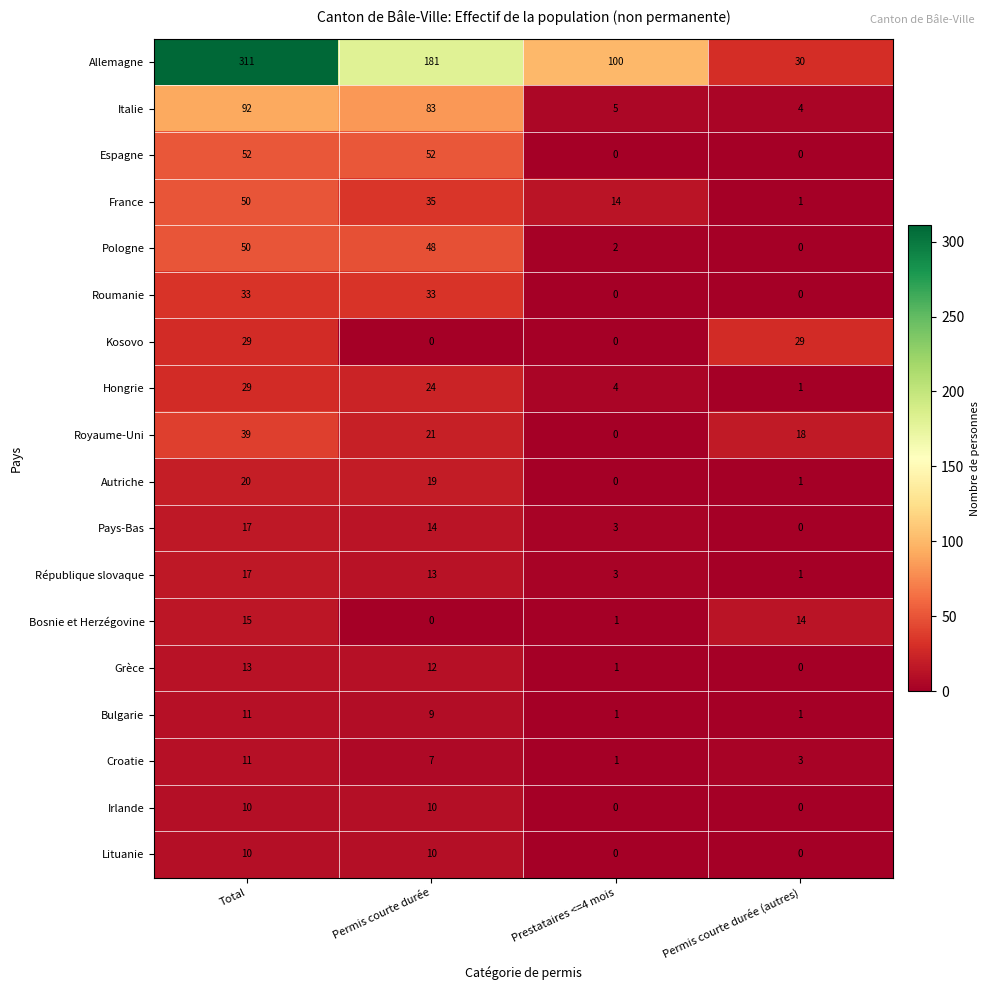

What is the greatest value displayed?

311